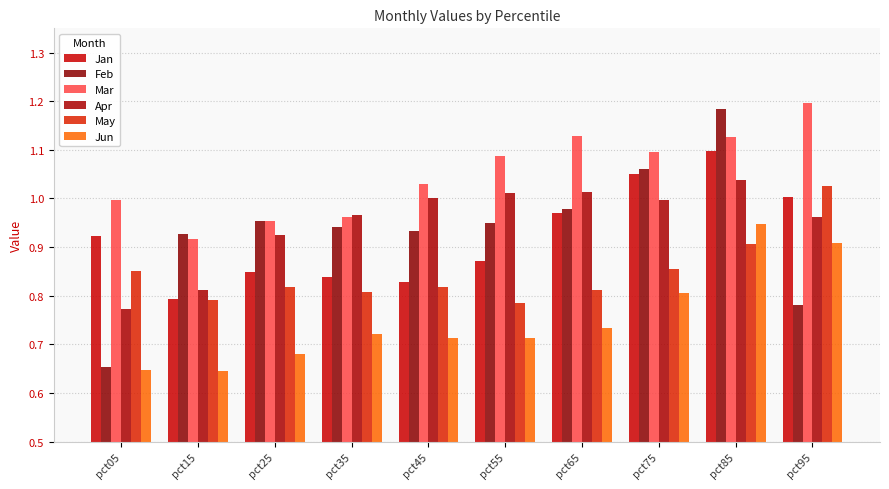

List the series in order of their peak value, lowest first.

Jun, May, Apr, Jan, Feb, Mar